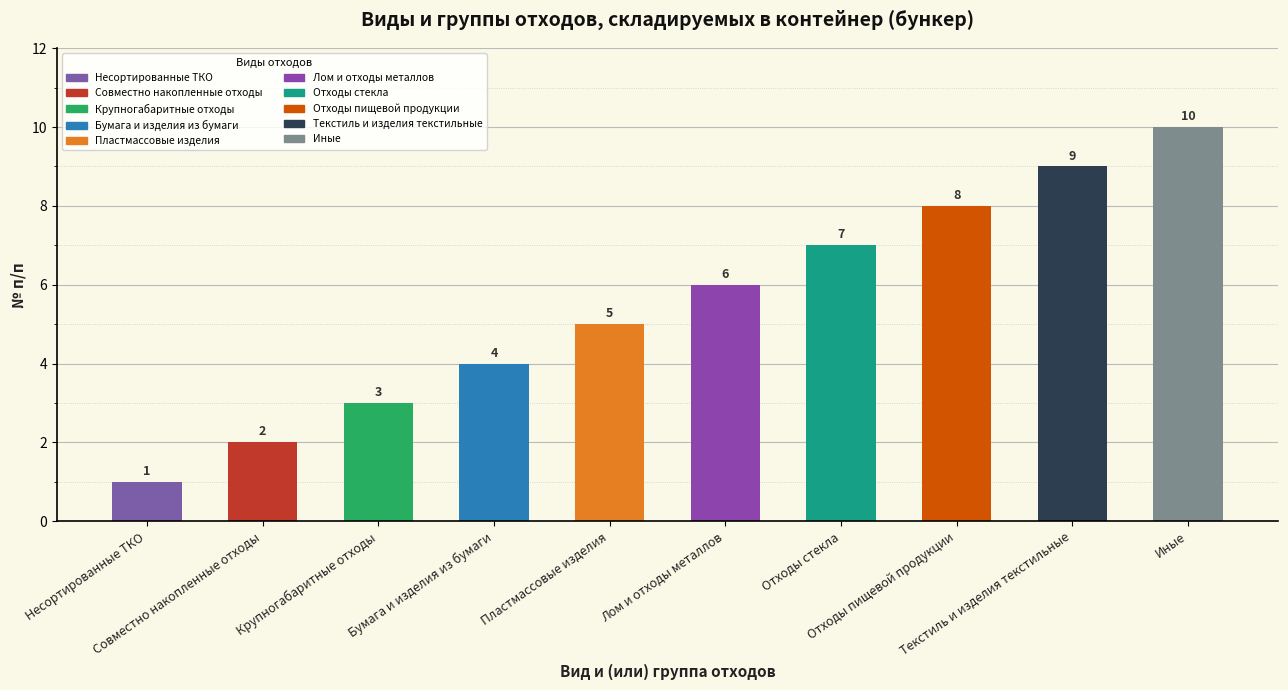

List the labels in order of value, largest first.

Иные, Текстиль и изделия текстильные, Отходы пищевой продукции, Отходы стекла, Лом и отходы металлов, Пластмассовые изделия, Бумага и изделия из бумаги, Крупногабаритные отходы, Совместно накопленные отходы, Несортированные ТКО